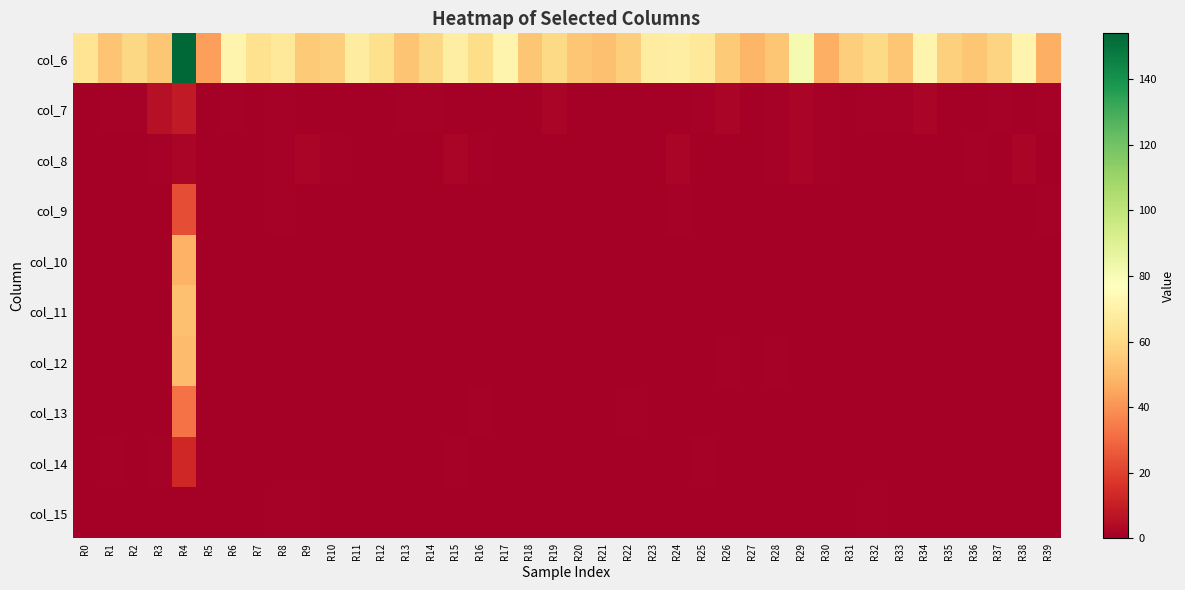

Which label corresponds to the largest value in the chart?

R4